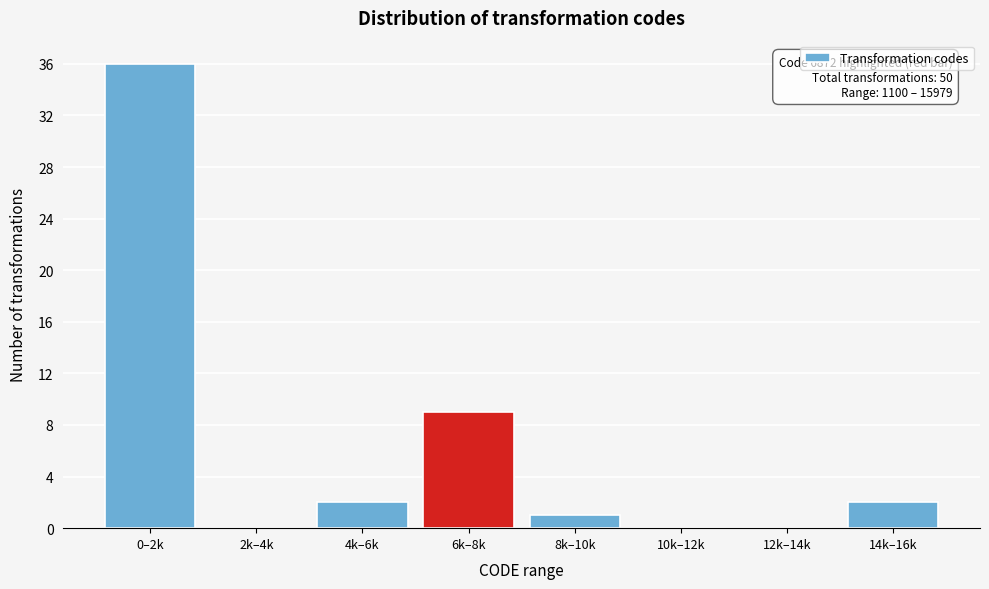

Reading left to right, extract all data points from this chart.

0–2k=36	2k–4k=0	4k–6k=2	6k–8k=9	8k–10k=1	10k–12k=0	12k–14k=0	14k–16k=2